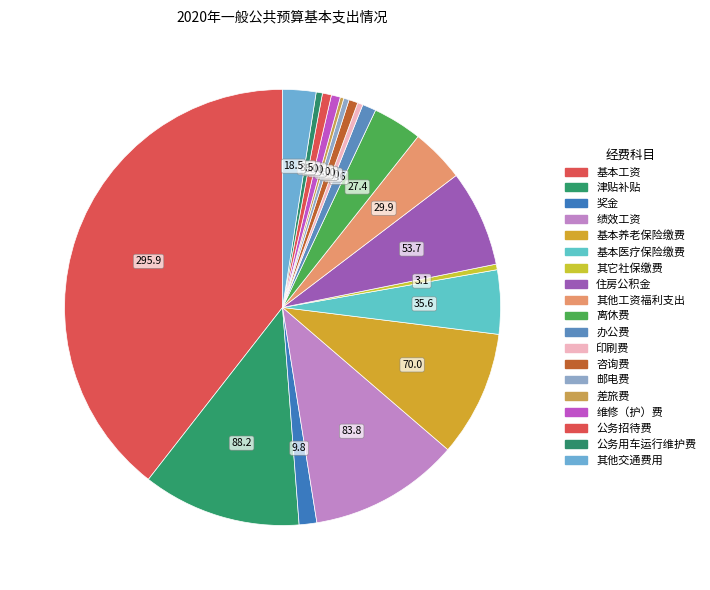

Is the sum of 其他交通费用 and 公务招待费 greater than half?

No